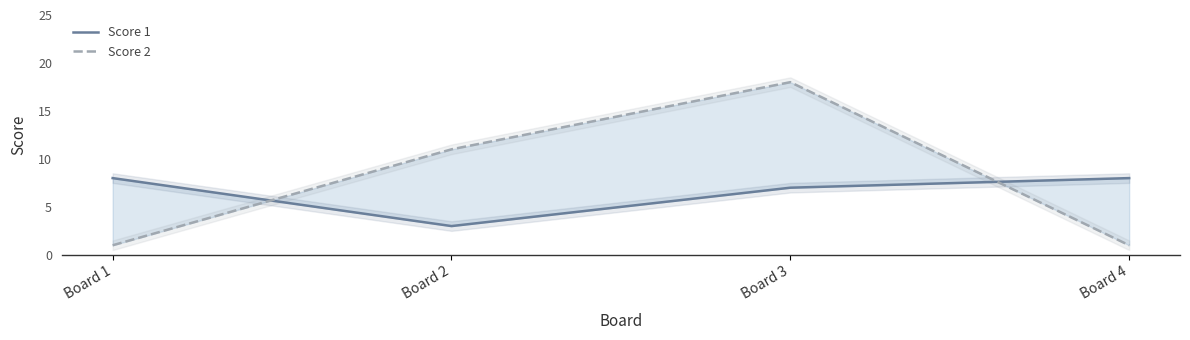

At how many categories does at least one series exceed 13?

1